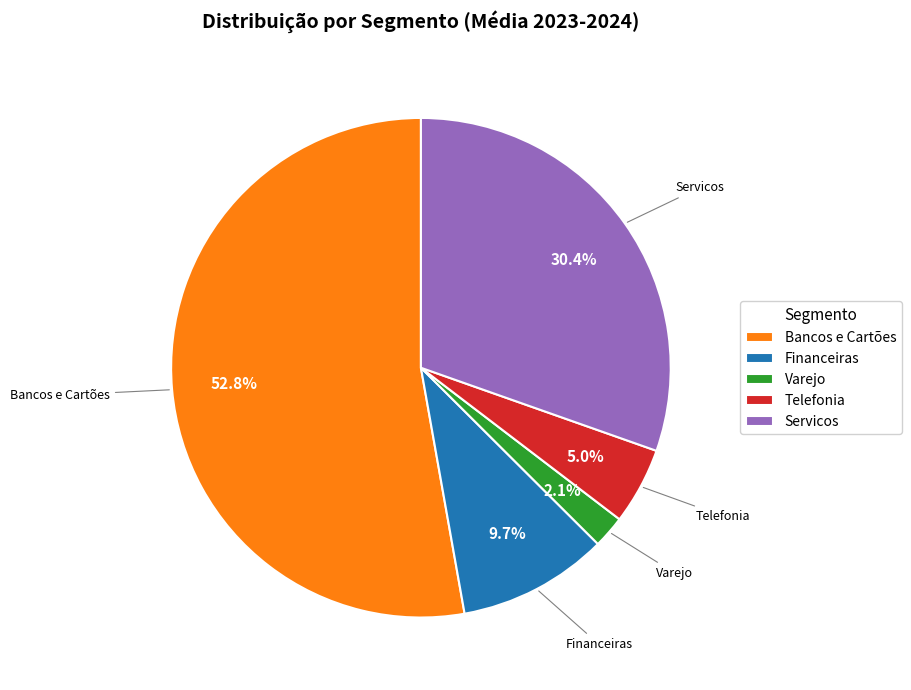

How many segments does this pie chart have?

5